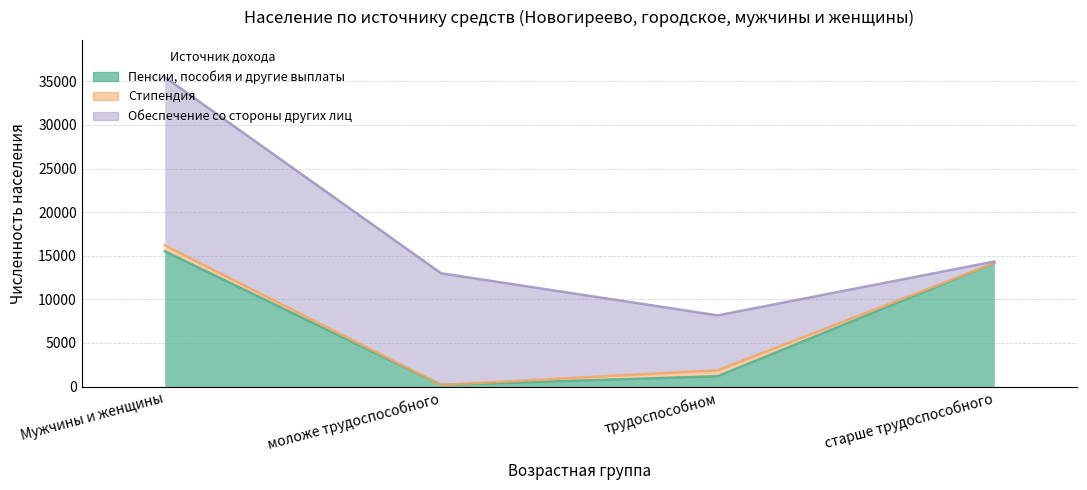

What is the spread (max minus min) of values at трудоспособном?

5620